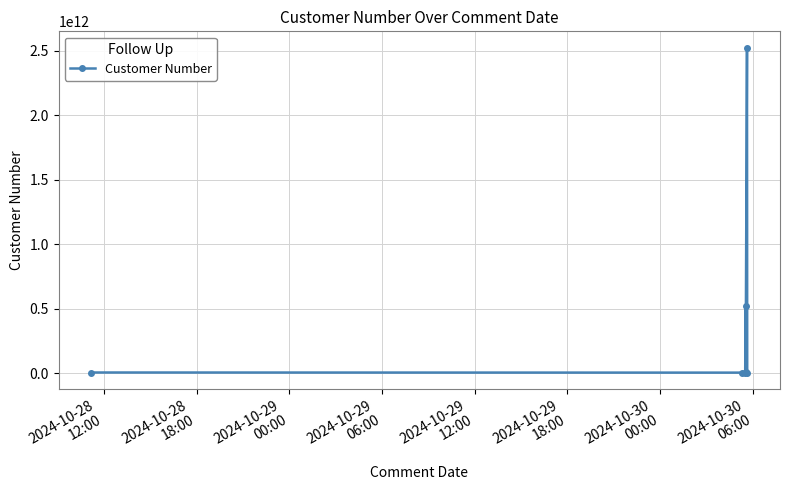

What is the greatest value displayed?

2523623623263